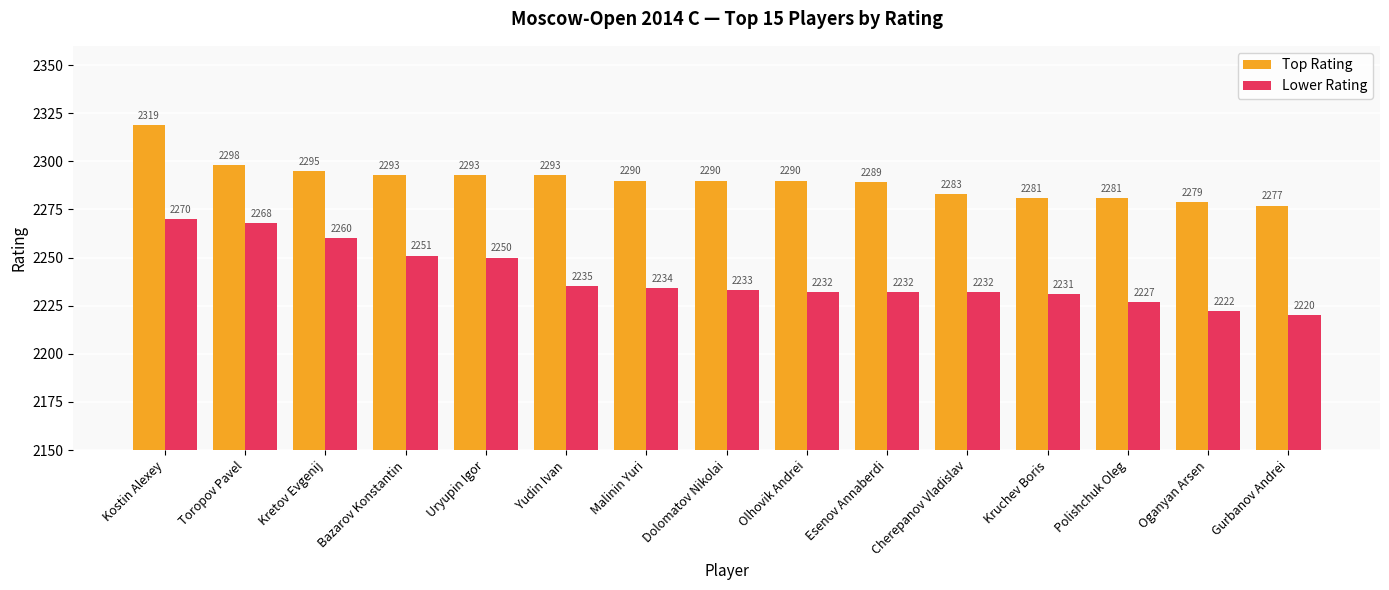

Rank the series by their maximum value, from highest to lowest.

Top Rating, Lower Rating